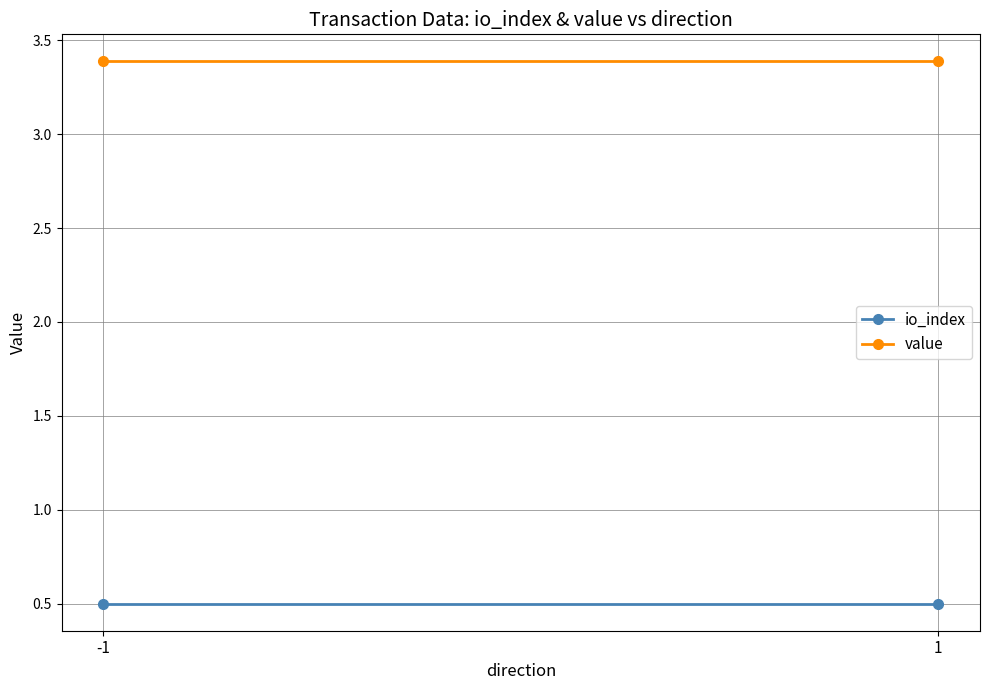

What is the minimum value for io_index?

0.5